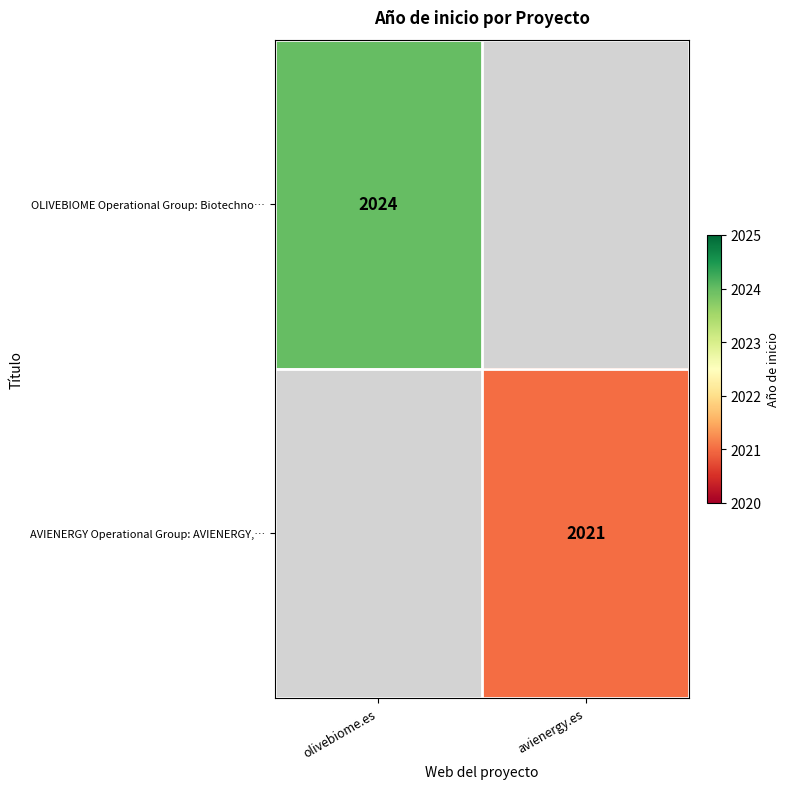

At how many categories does at least one series exceed 2022?

1